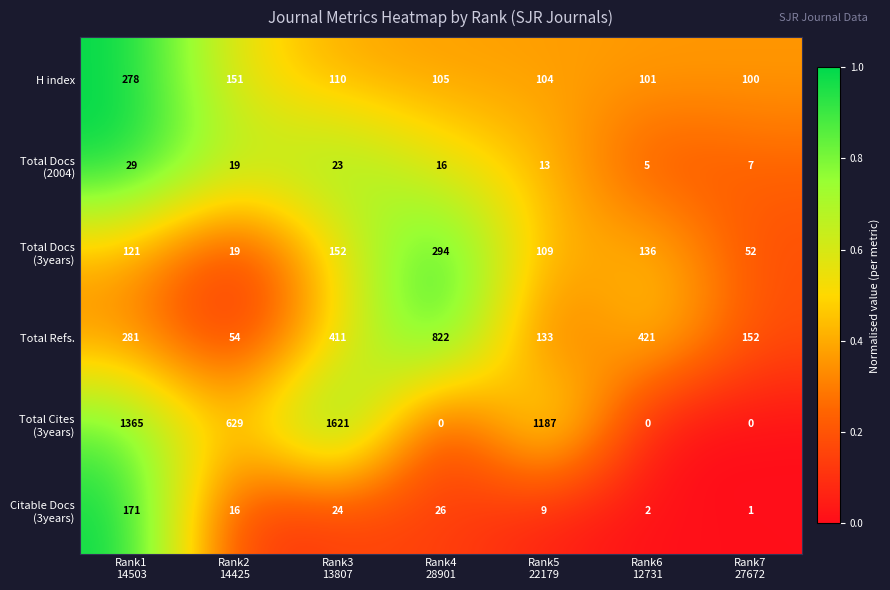

What is the minimum value for H index?

100